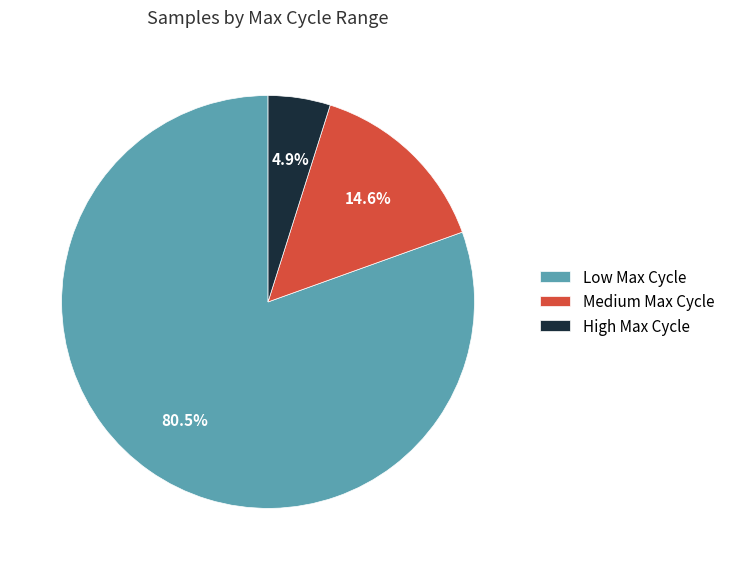

Approximately how many times larger is the value at High Max Cycle compared to Medium Max Cycle?

0.3